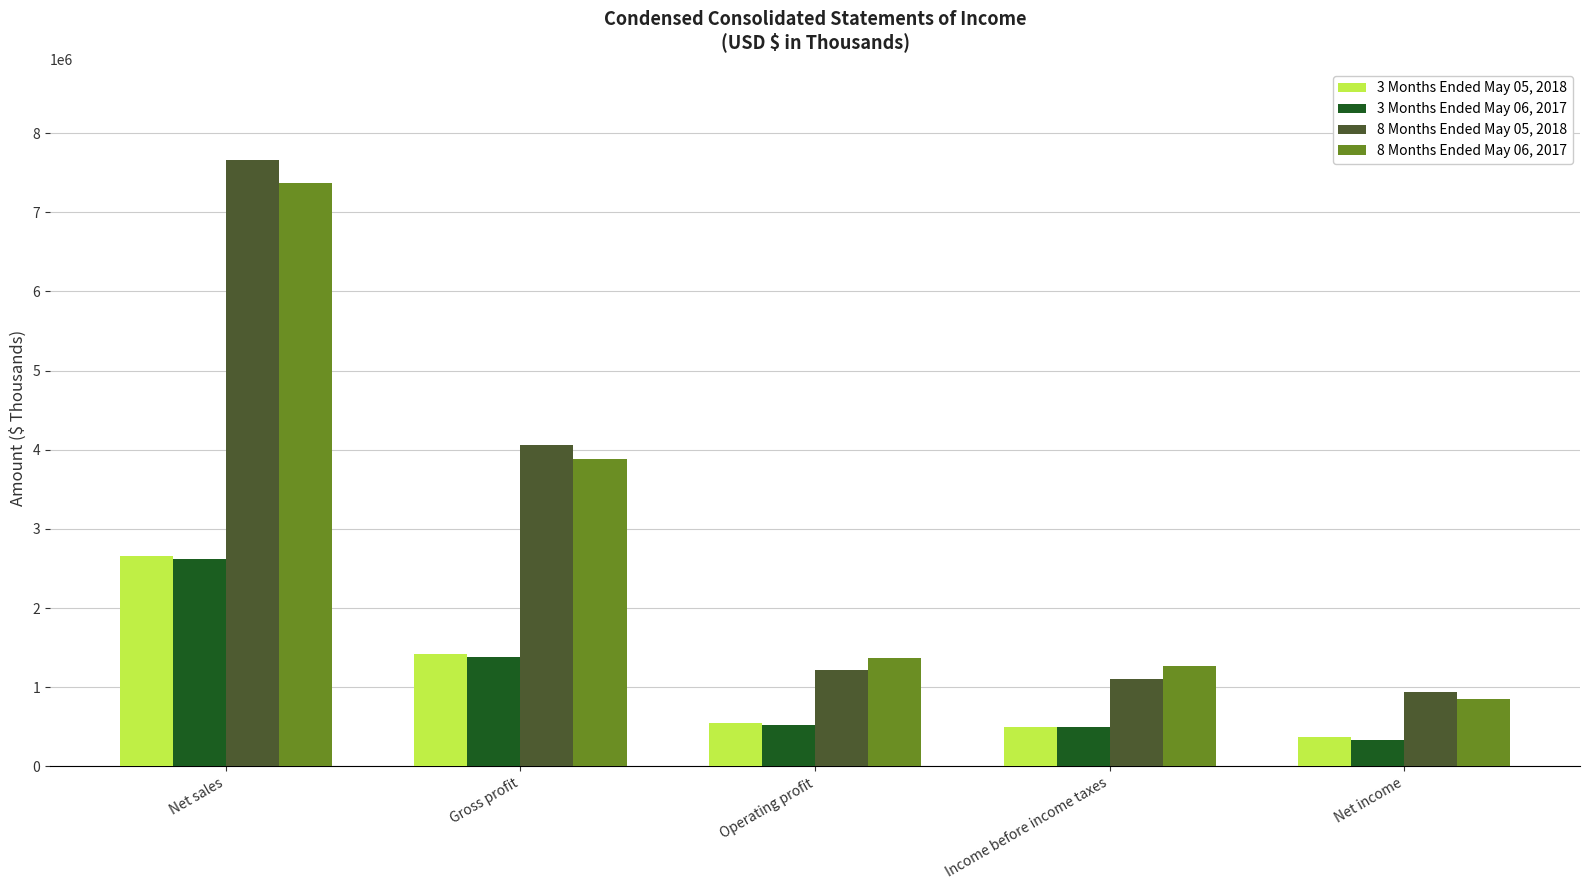

Reading left to right, what are all the values shown in this chart?

3 Months Ended May 05, 2018: 2660152	1422974	545765	503807	366721
3 Months Ended May 06, 2017: 2619007	1378418	529570	493895	331700
8 Months Ended May 05, 2018: 7662309	4065867	1219617	1099431	937254
8 Months Ended May 06, 2017: 7376071	3885496	1372442	1269262	846969